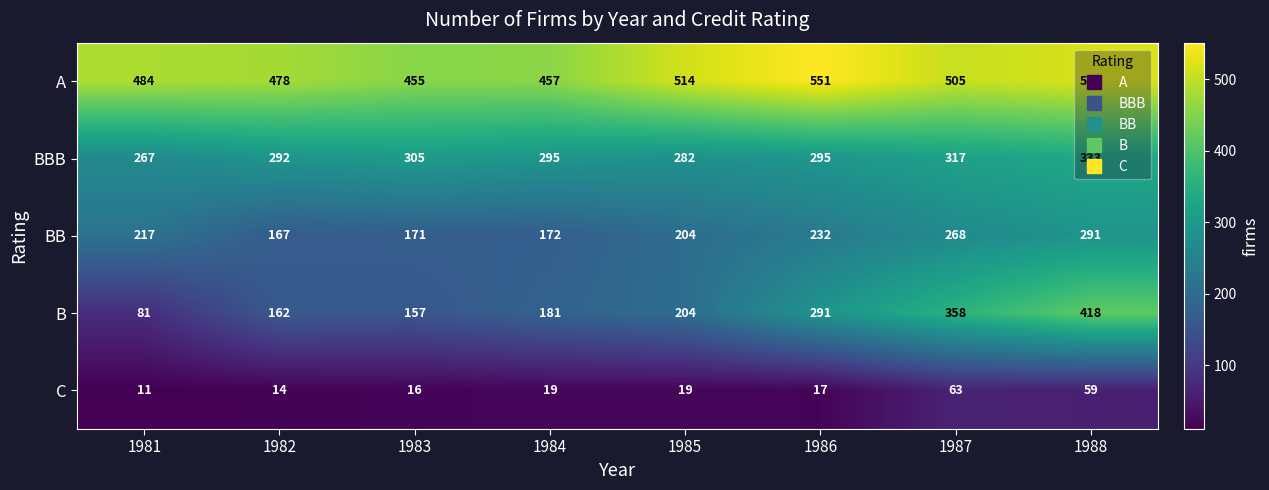

What is the average value of the BBB series?

298